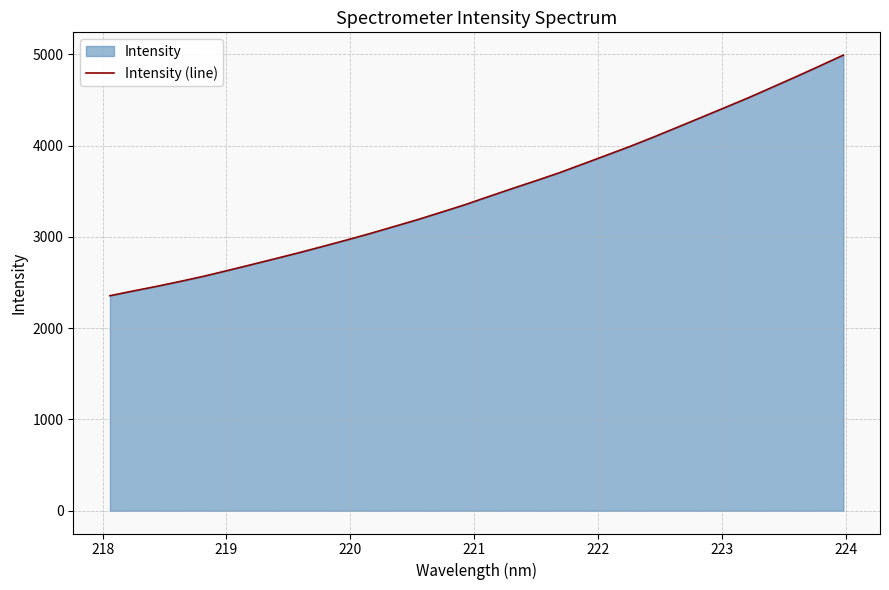

What is the greatest value displayed?

4990.3